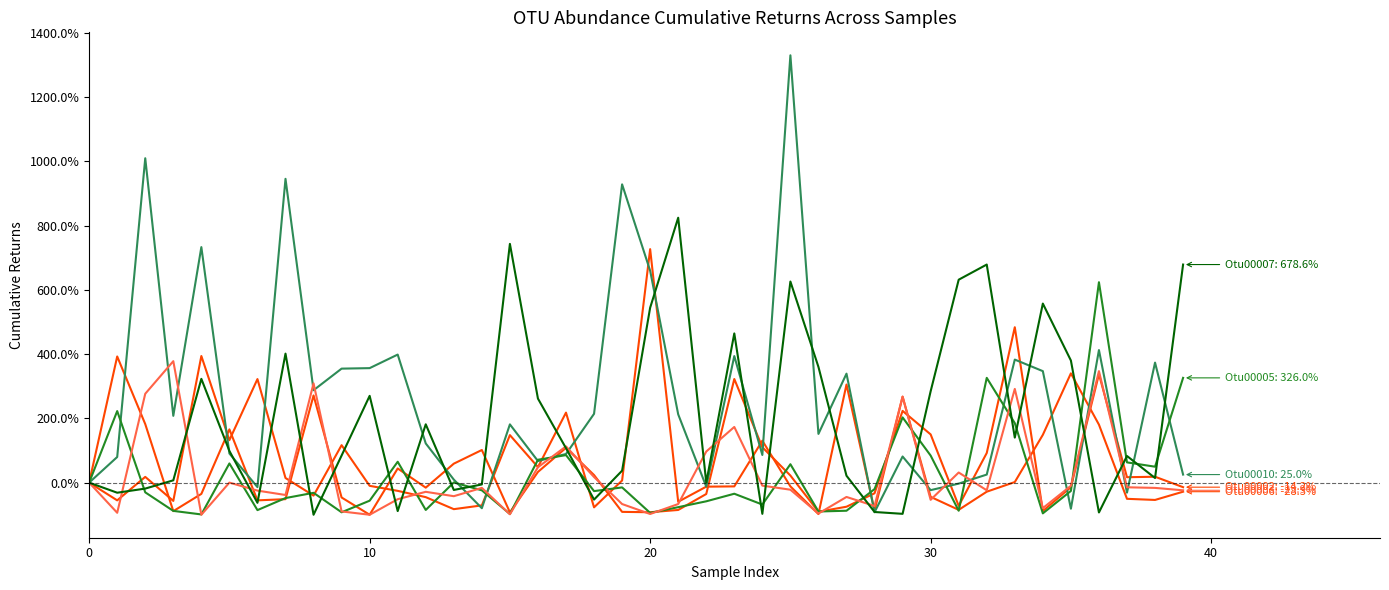

Does the chart display data point markers on the line(s)?

No